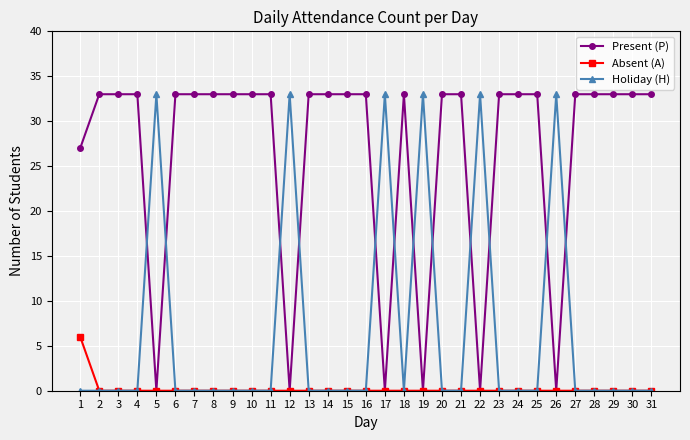

Which series has the largest total across all categories?

Present (P)